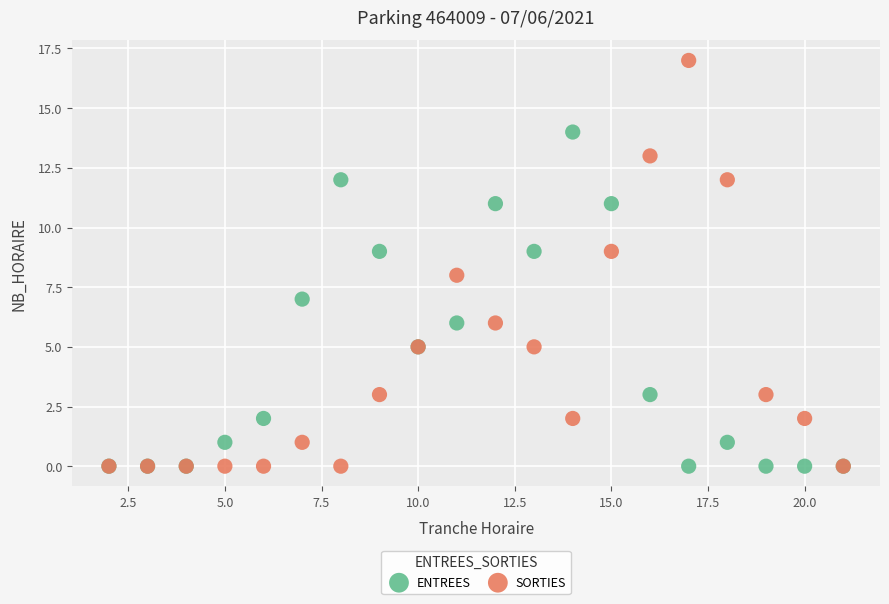

What are all the series names shown in the legend?

ENTREES, SORTIES